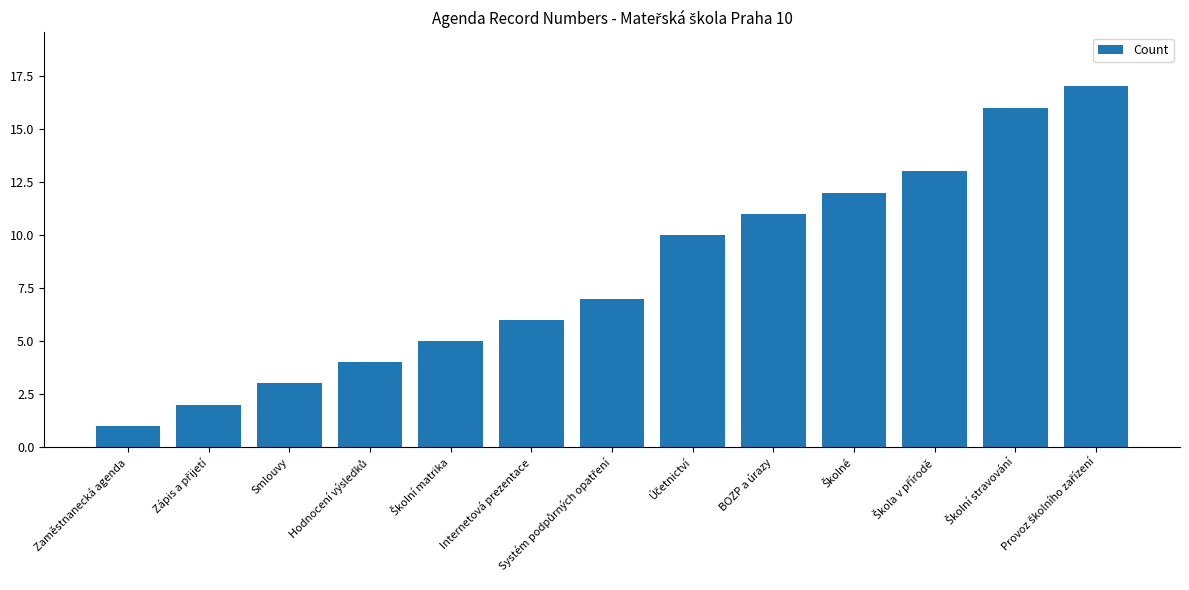

What position from the left is BOZP a úrazy?

9